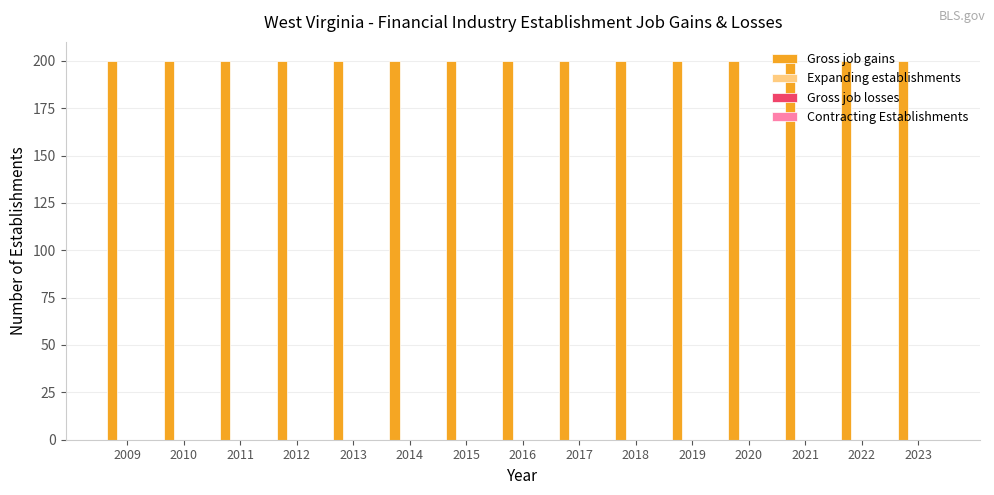

Reading left to right, what are all the values shown in this chart?

Gross job gains: 2009=200	2010=200	2011=200	2012=200	2013=200	2014=200	2015=200	2016=200	2017=200	2018=200	2019=200	2020=200	2021=200	2022=200	2023=200
Expanding establishments: 2009=0	2010=0	2011=0	2012=0	2013=0	2014=0	2015=0	2016=0	2017=0	2018=0	2019=0	2020=0	2021=0	2022=0	2023=0
Gross job losses: 2009=0	2010=0	2011=0	2012=0	2013=0	2014=0	2015=0	2016=0	2017=0	2018=0	2019=0	2020=0	2021=0	2022=0	2023=0
Contracting Establishments: 2009=0	2010=0	2011=0	2012=0	2013=0	2014=0	2015=0	2016=0	2017=0	2018=0	2019=0	2020=0	2021=0	2022=0	2023=0